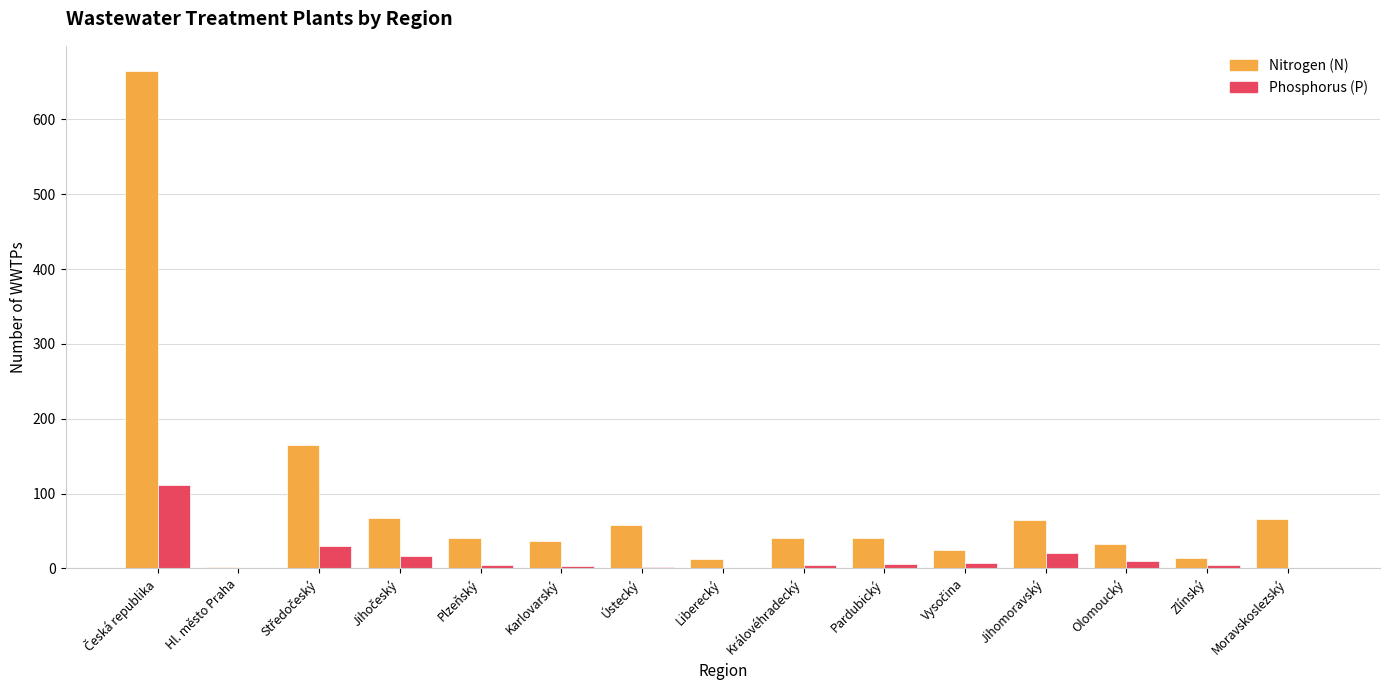

What is the maximum value shown in the chart?

665